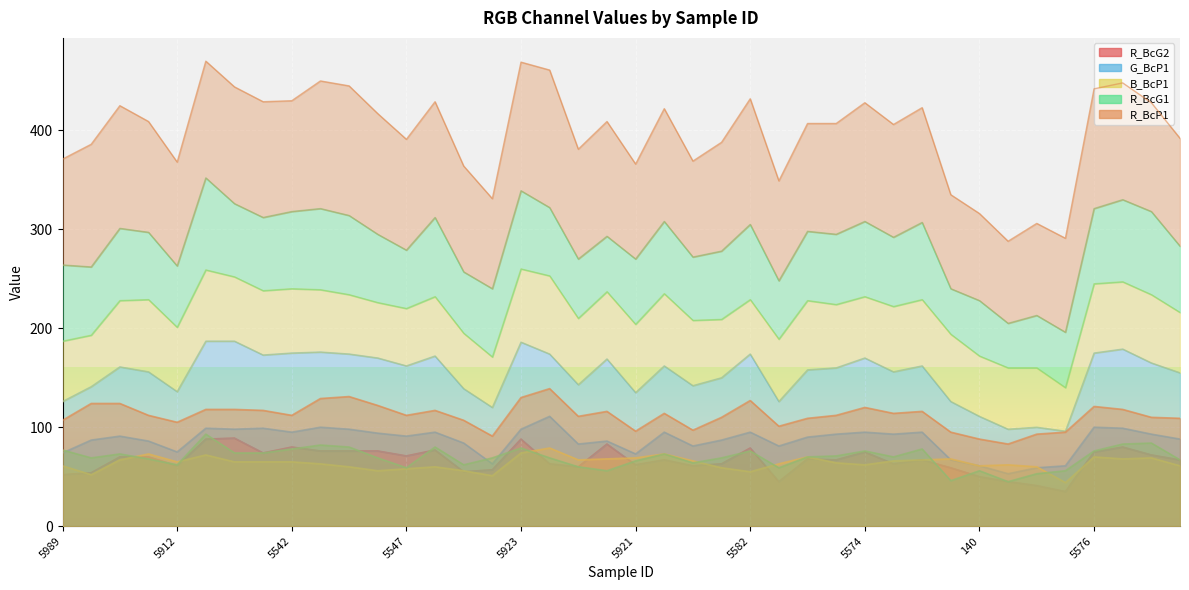

How many intersections are there between B_BcP1 and R_BcG1?

7